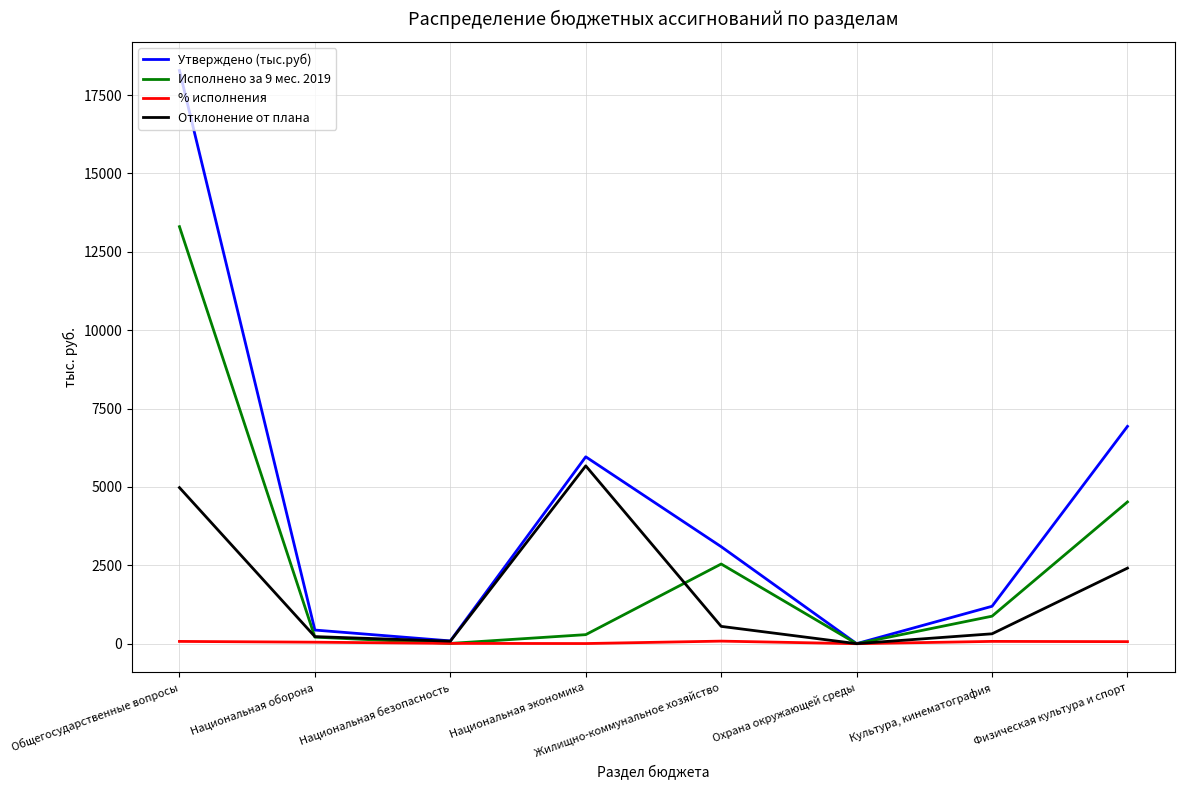

At which category is the sum across all series the highest?

Общегосударственные вопросы